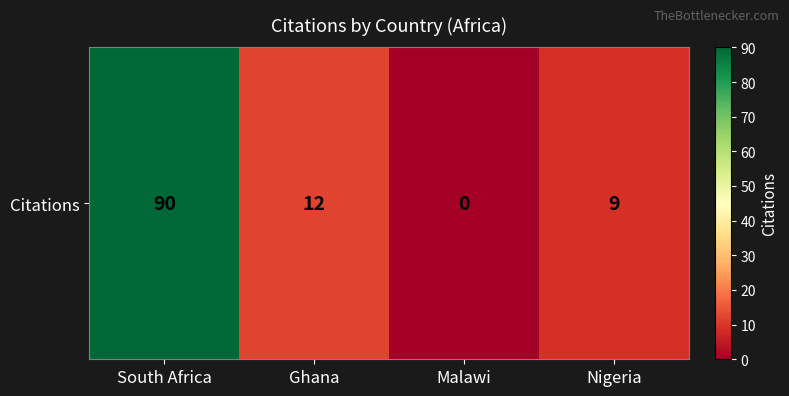

Where is the data nearest to the value 45?

Ghana